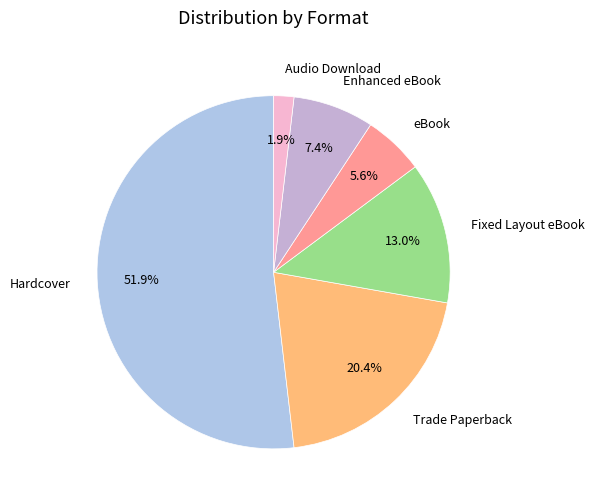

To the nearest percent, what is the difference between the eBook and Trade Paperback slice percentages?

15%